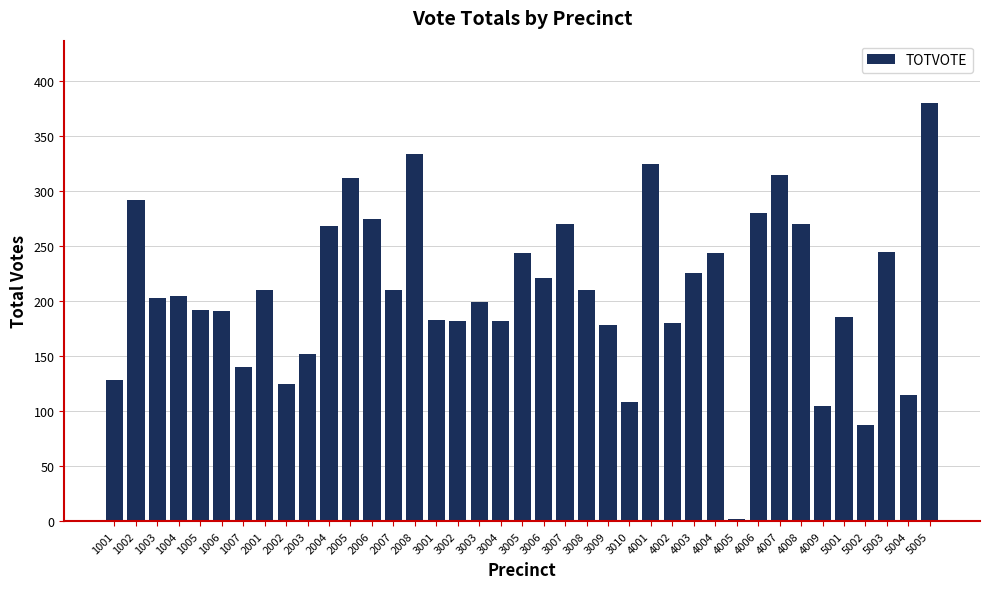

What is the difference between the second highest and second lowest values?

247